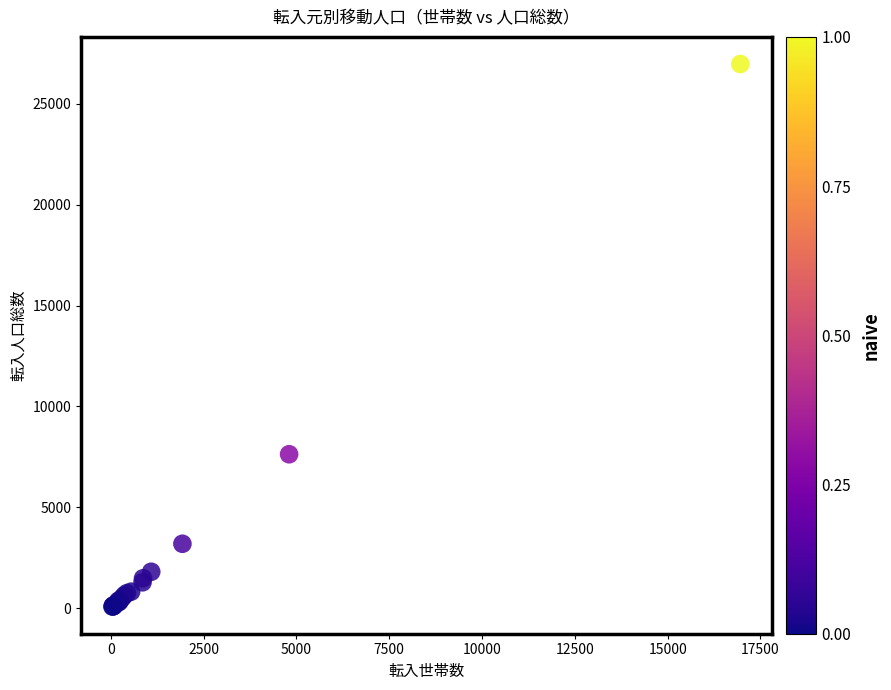

What Y value in the scatter plot is closest to 13524?

7630